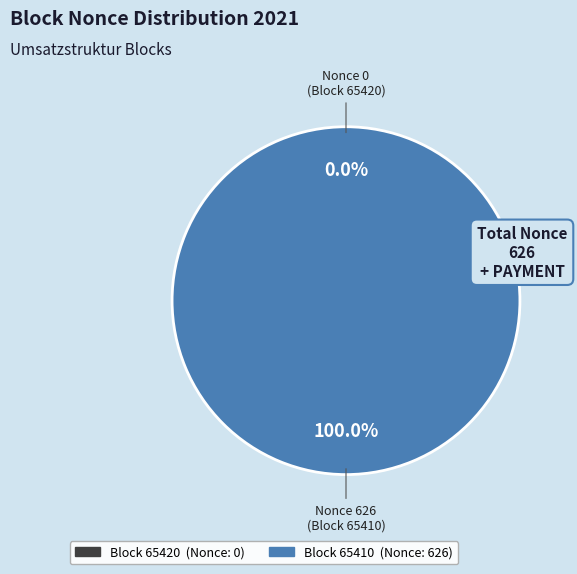

Does 65420 account for over 50% of the chart?

No